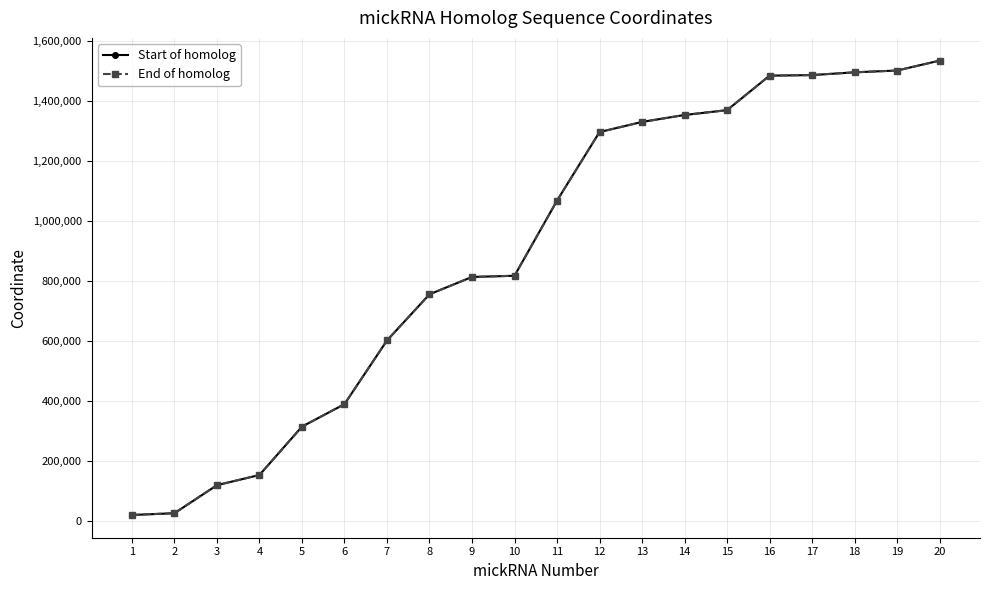

What is the value of the End of homolog point at the 6th from the left?

389961